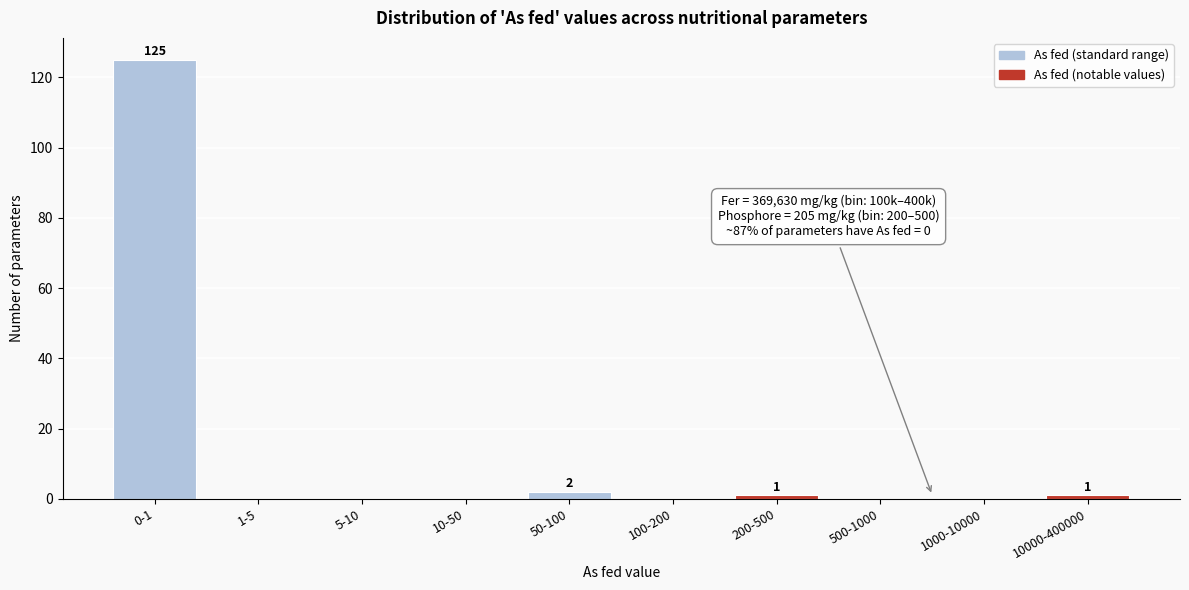

Reading right to left, list all the values displayed in this chart.

10000-400000=1	1000-10000=0	500-1000=0	200-500=1	100-200=0	50-100=2	10-50=0	5-10=0	1-5=0	0-1=125